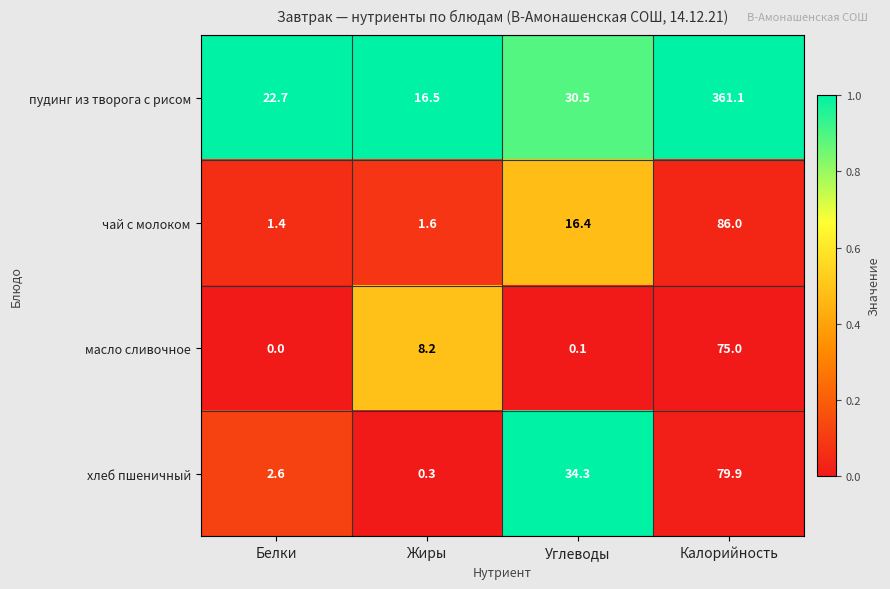

What is the difference between the highest and lowest values at Белки?

22.7